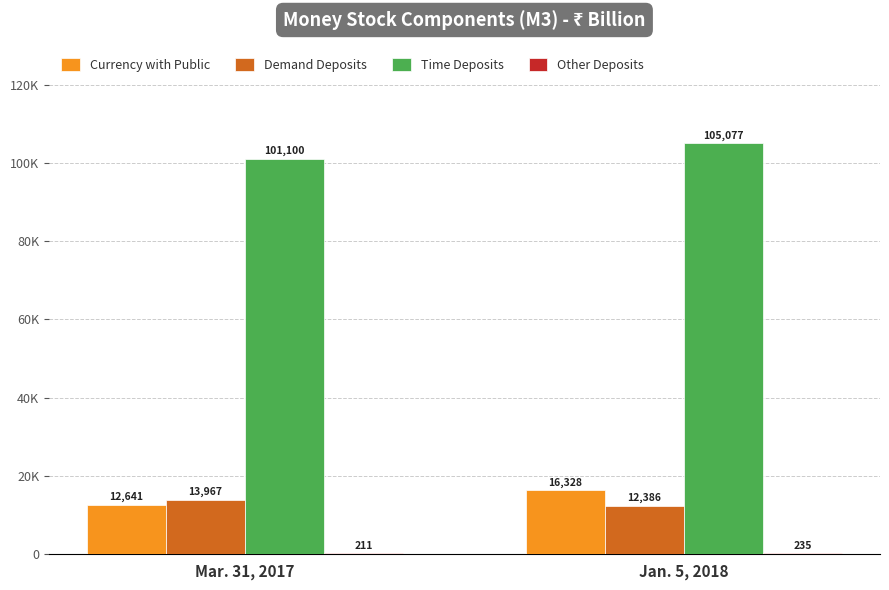

Which series has the widest spread of values?

Time Deposits